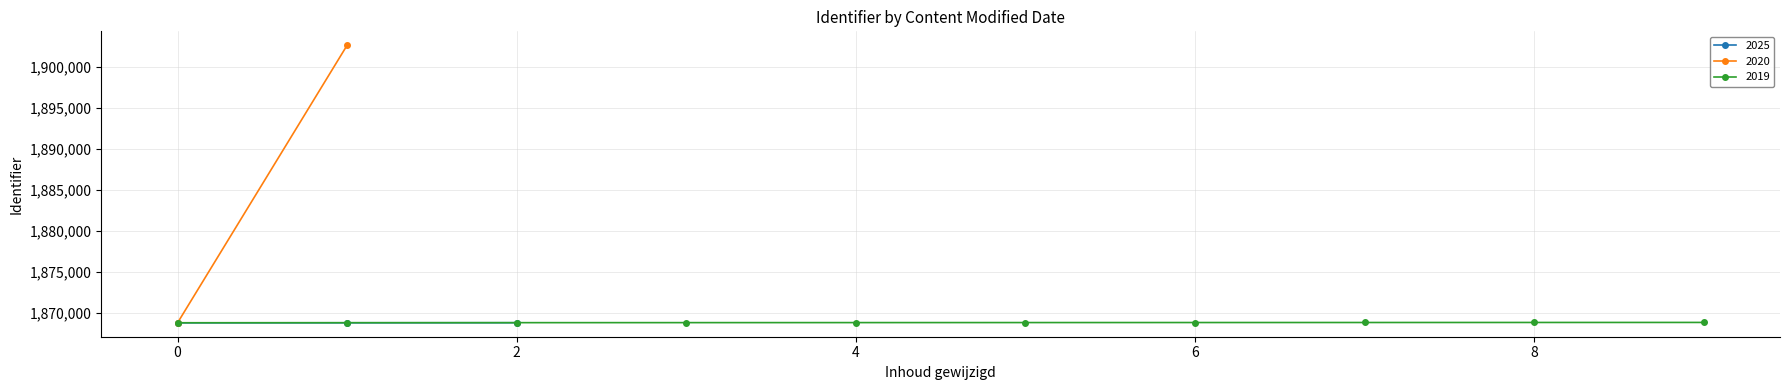

What is the sum of all values?

28065931